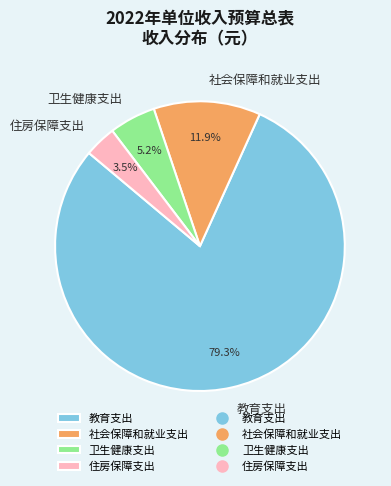

Combined, what portion of the pie is 住房保障支出 and 教育支出?

82.9%